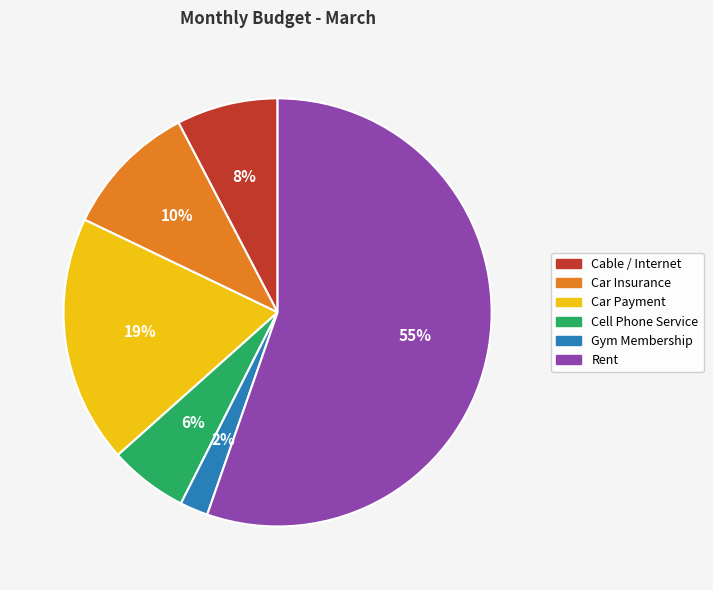

To the nearest percent, what is the difference between the largest and smallest slice percentages?

53%